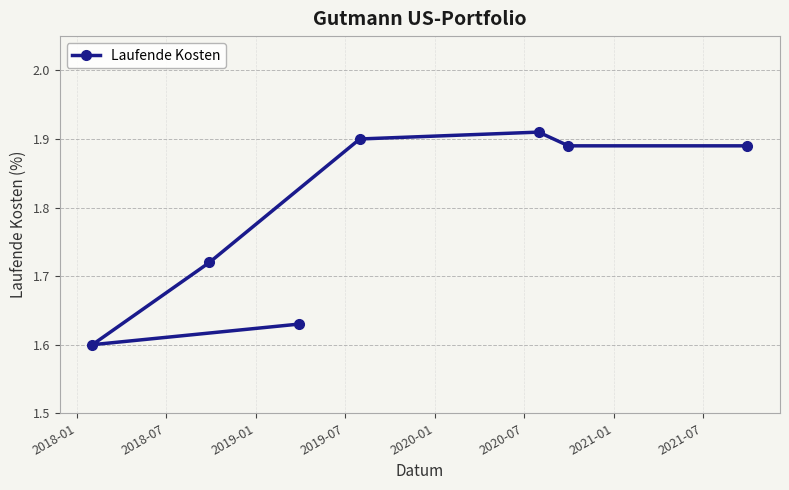

Count the values in the range 1 to 2.

7